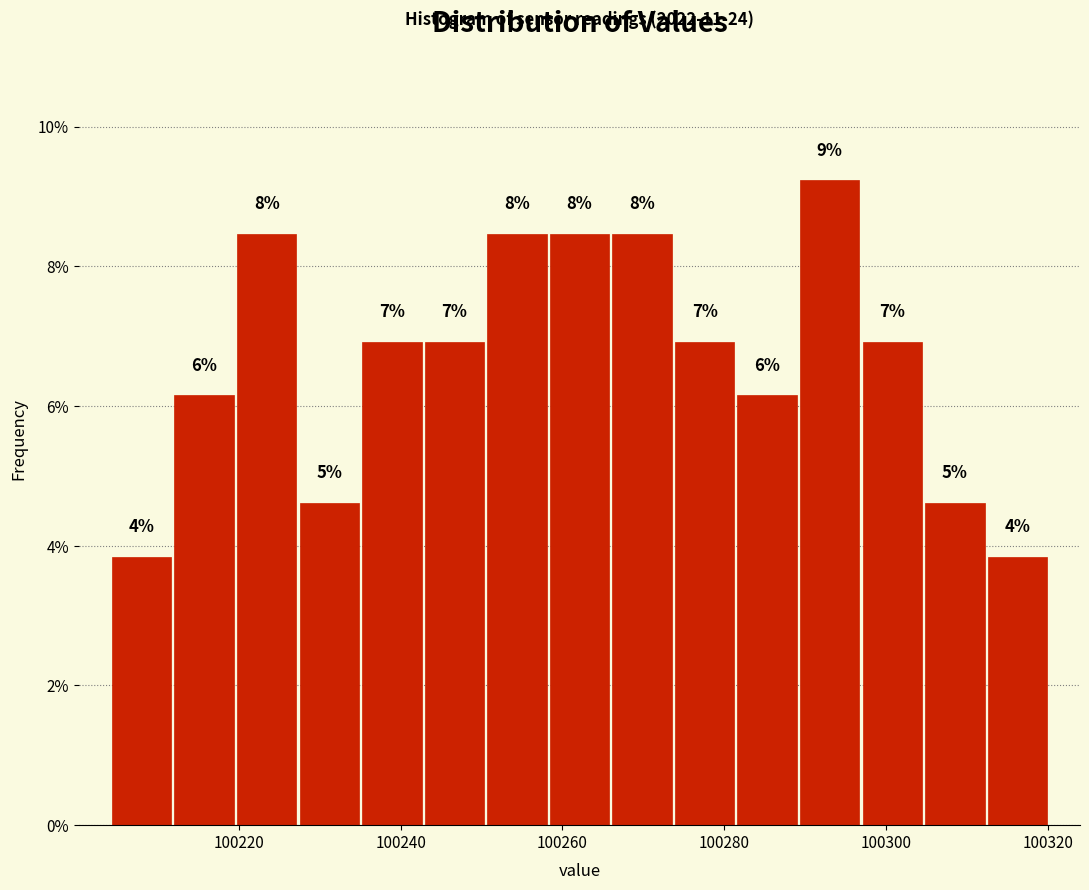

Read against the x-axis, roughly where is the centre of the tallest bar?

100294